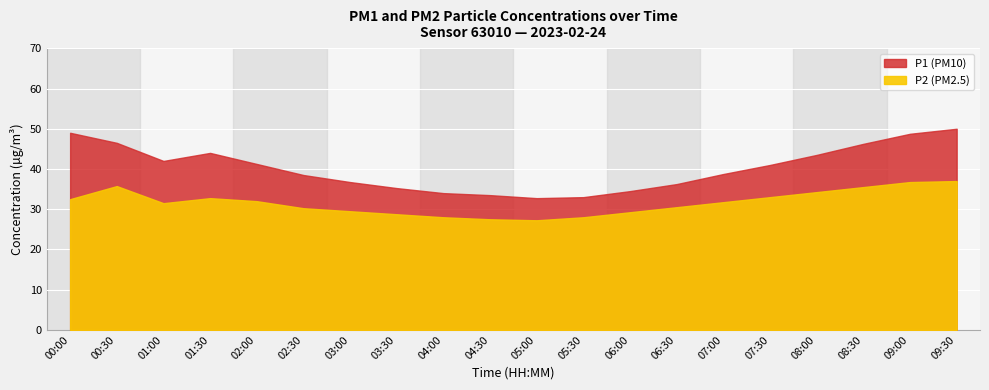

Which series has the largest range (max minus min)?

P1